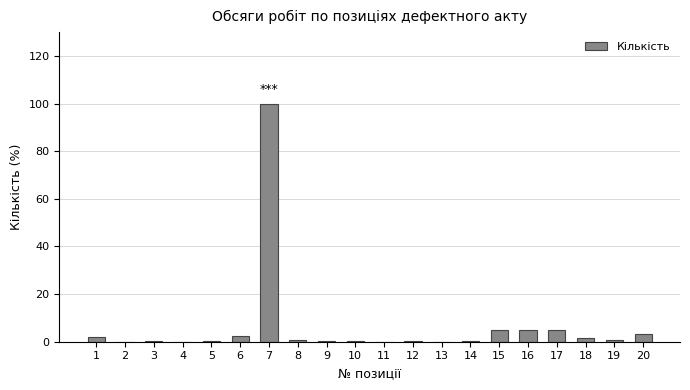

Which label corresponds to the largest value in the chart?

7